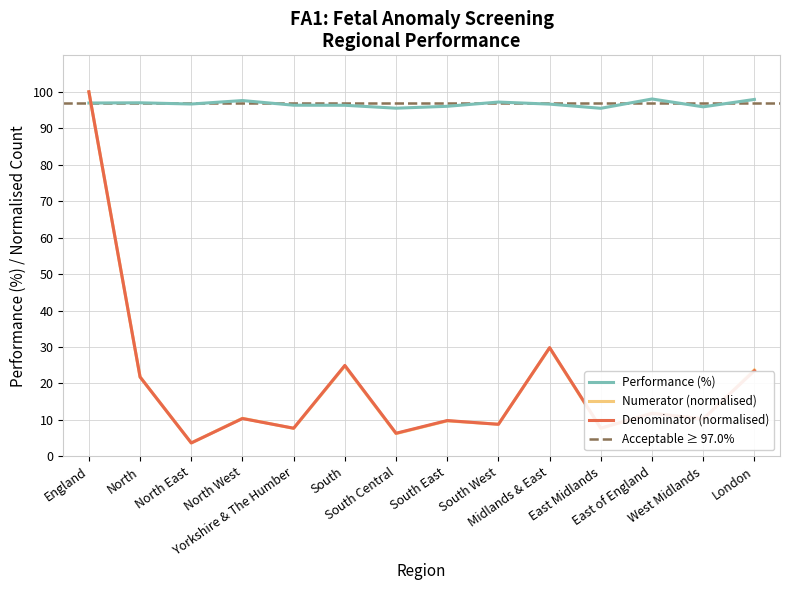

Where is the first local minimum for Numerator?

North East